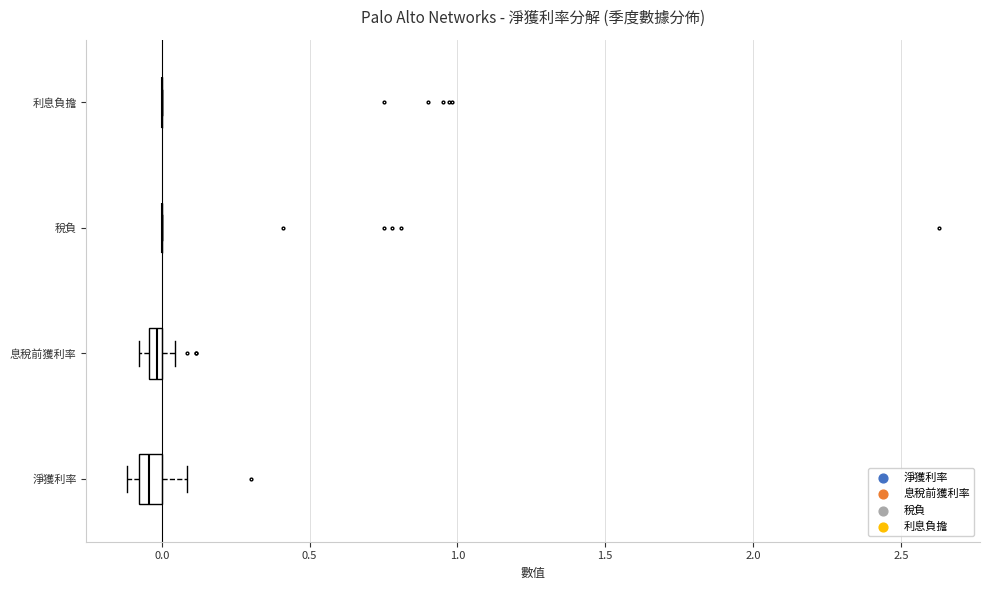

Where is the left edge of the box for 淨獲利率 on the x-axis? The values are not printed on the chart, so give them approximately, as read against the axis.

-0.10